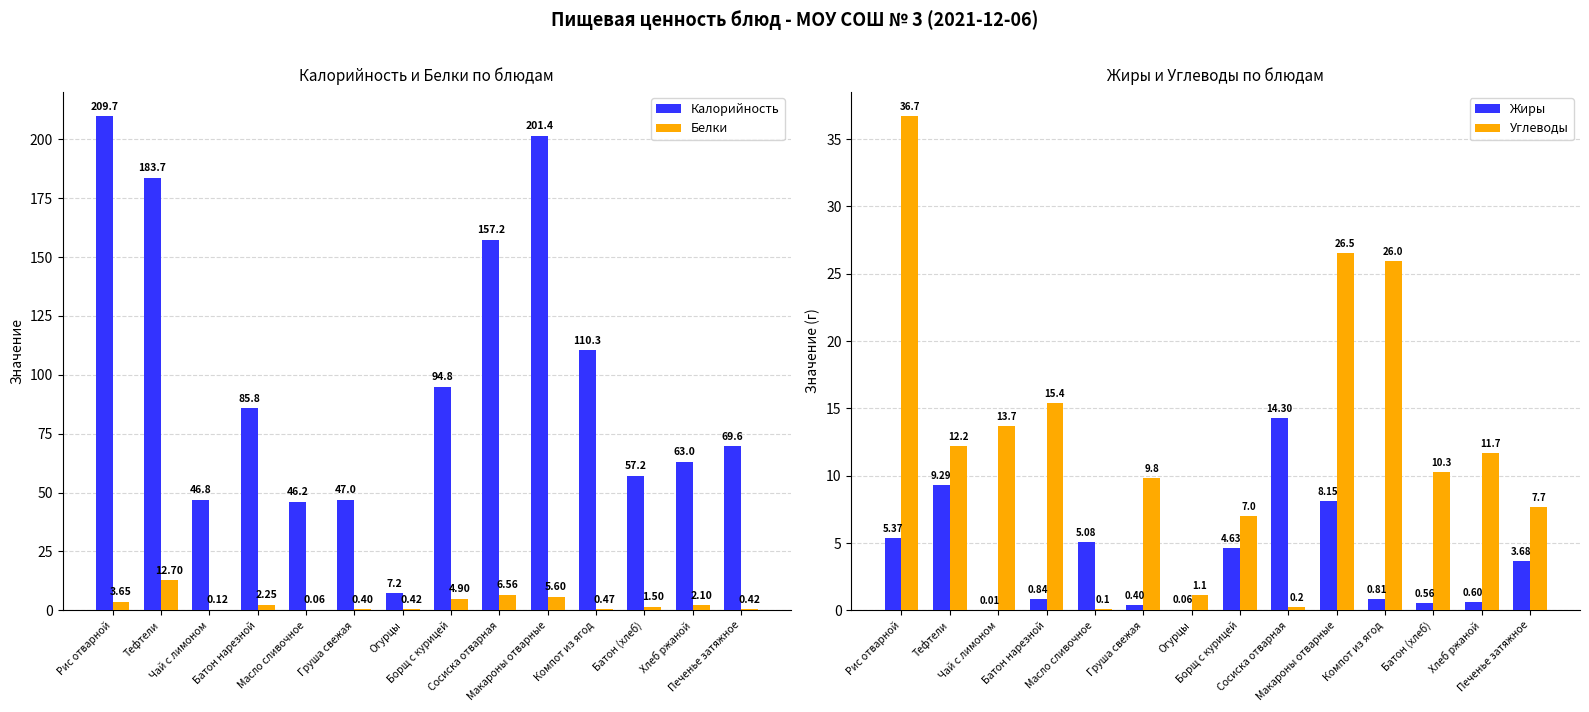

At which label is Калорийность closest to 108?

Компот из ягод